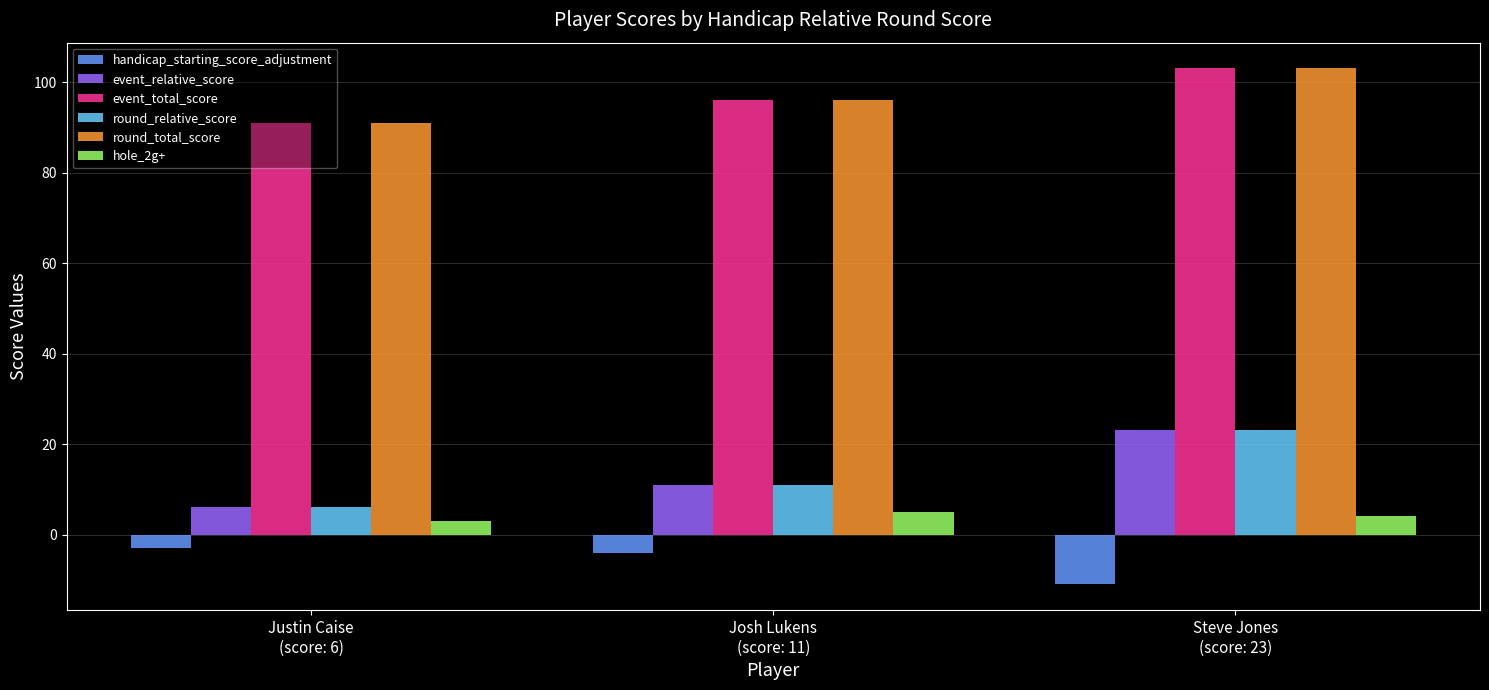

What is the sum of all round_total_score values?

290